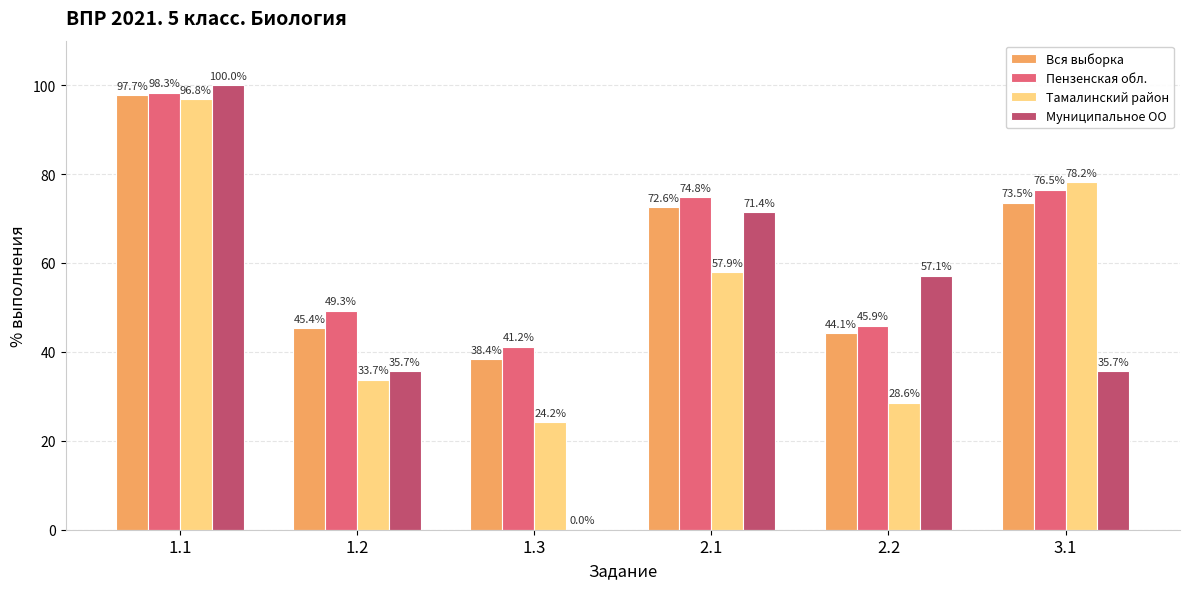

The Вся выборка series shows 54.0 at 1.1. True or false?

False